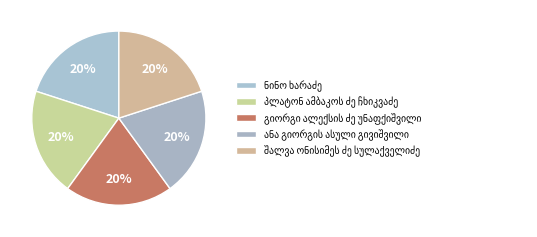

How many segments does this pie chart have?

5